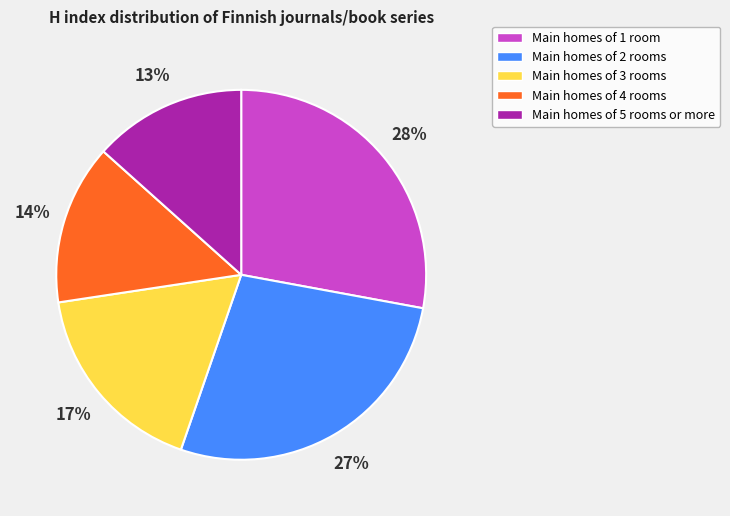

To the nearest percent, what is the average slice percentage?

20%